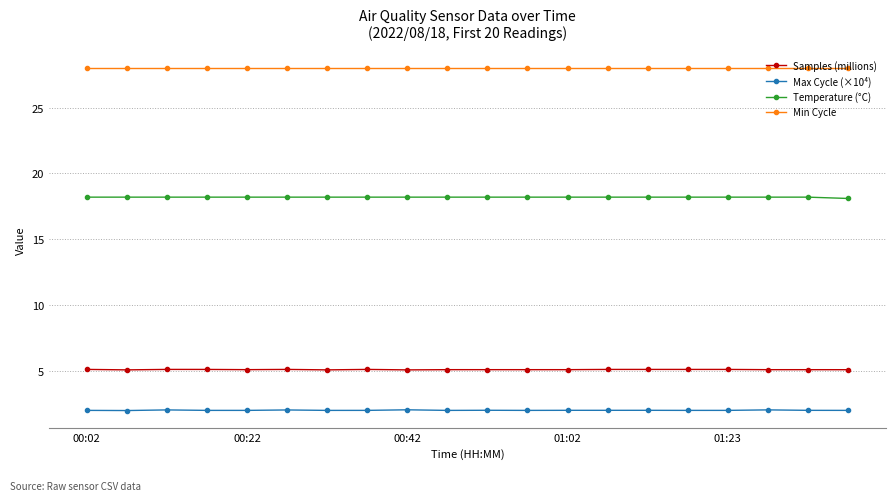

At how many categories does at least one series exceed 9?

20